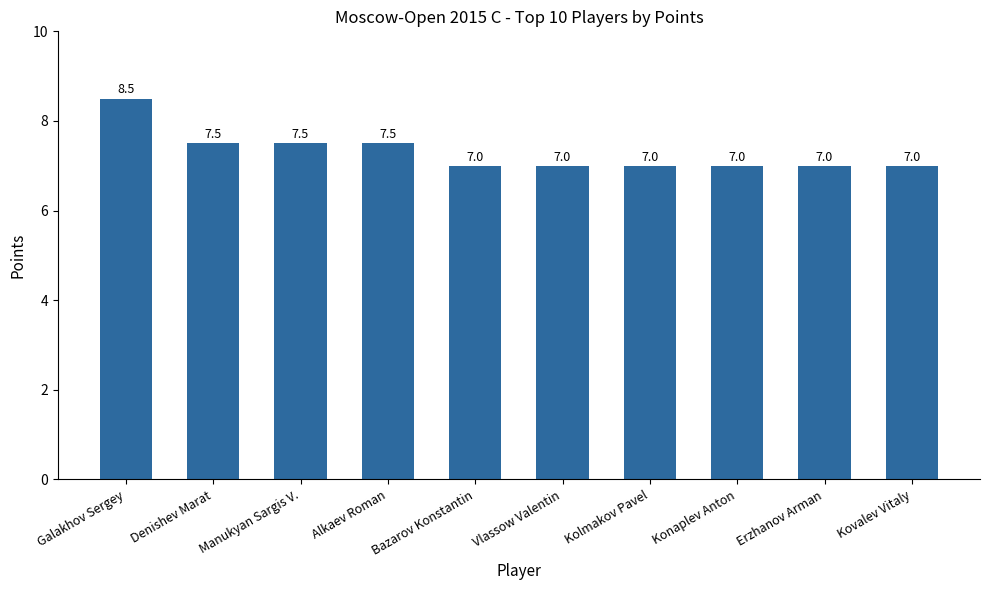

What is the average value?

7.3